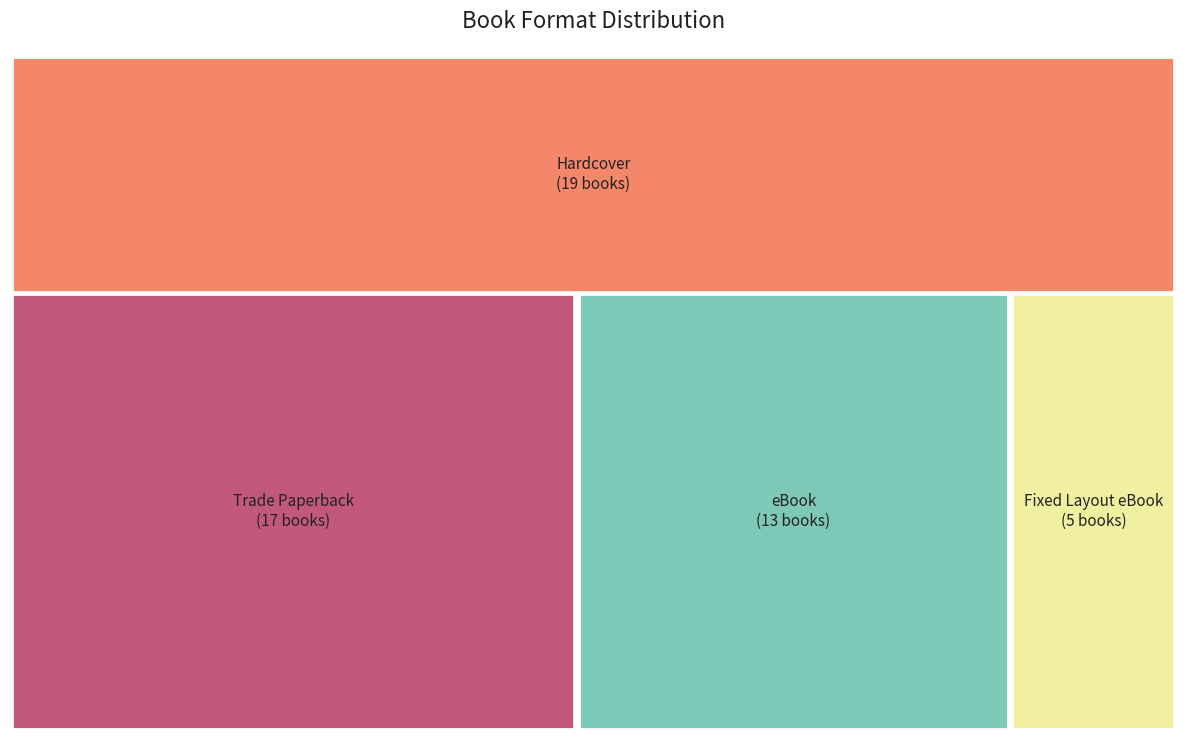

Rank the categories by value from highest to lowest.

Hardcover, Trade Paperback, eBook, Fixed Layout eBook